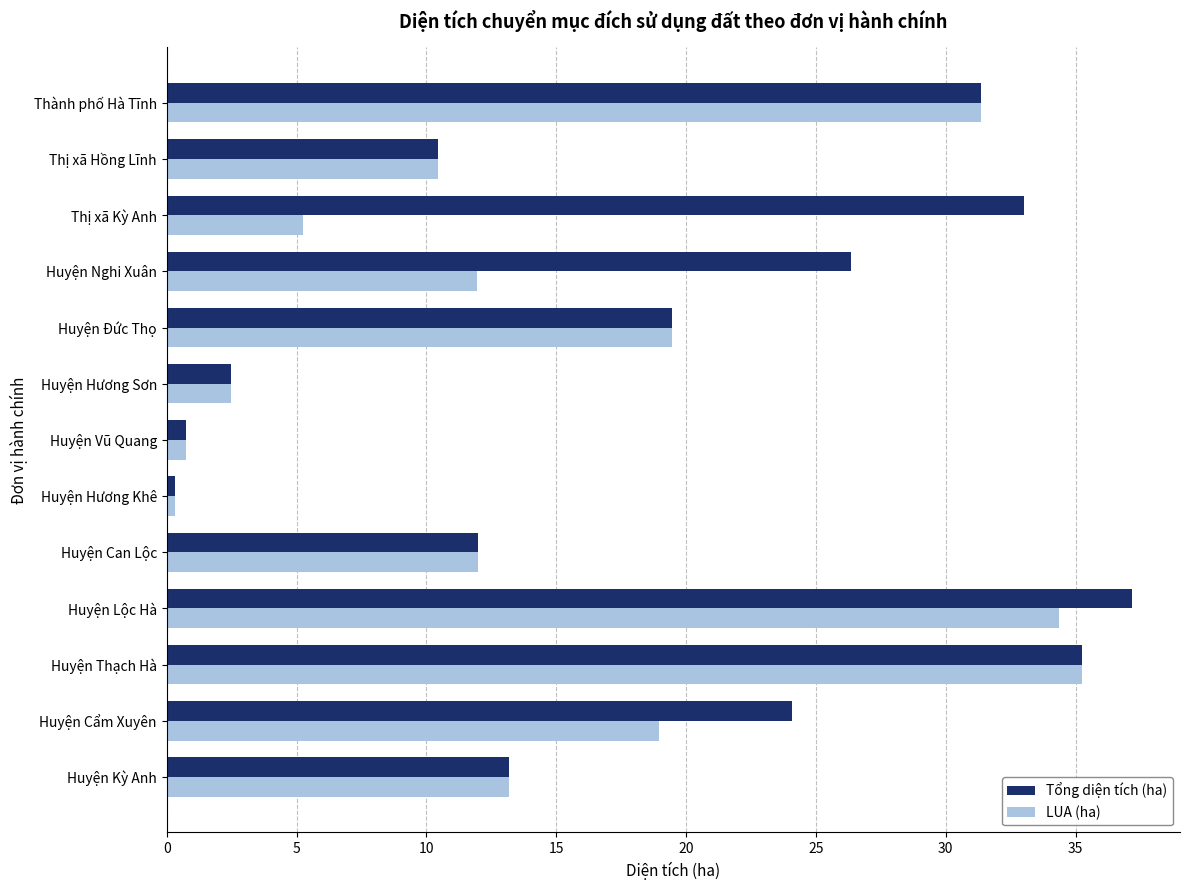

What is the maximum value shown in the chart?

37.2